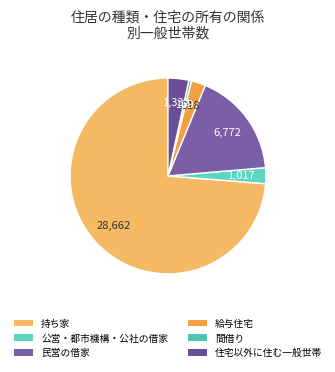

What is the change in value from 持ち家 to 民営の借家?

-21890